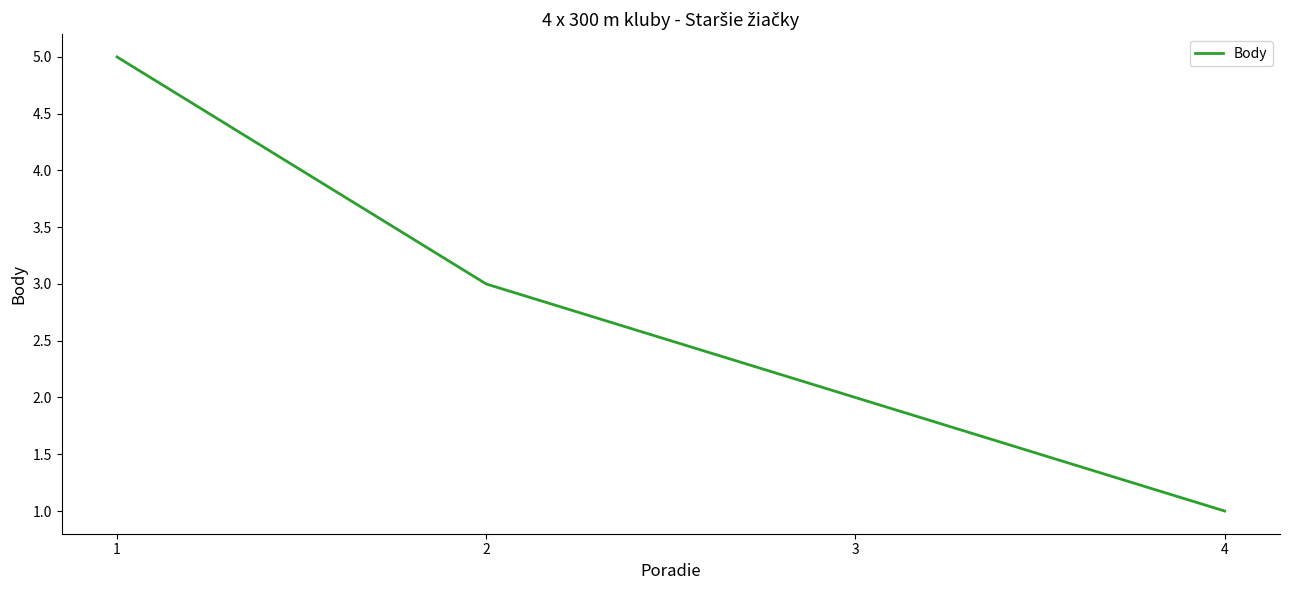

How many values are between 2 and 5?

3